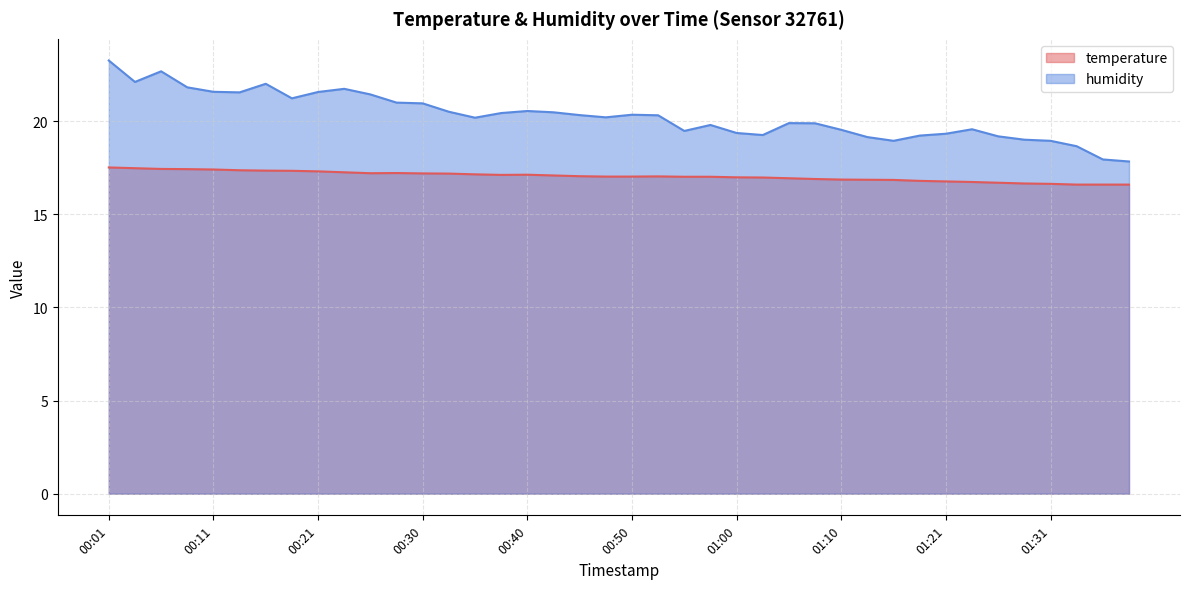

What is the total value across all series at 00:50?

37.4